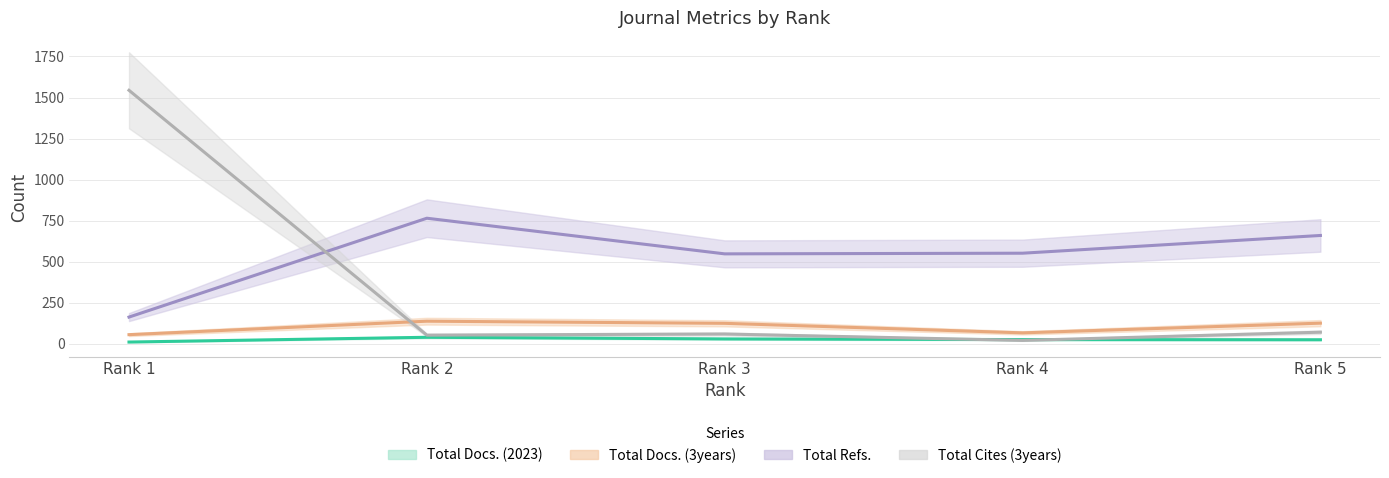

What is the sum of the Total Docs. (2023) values at Rank 2 and Rank 5?

65